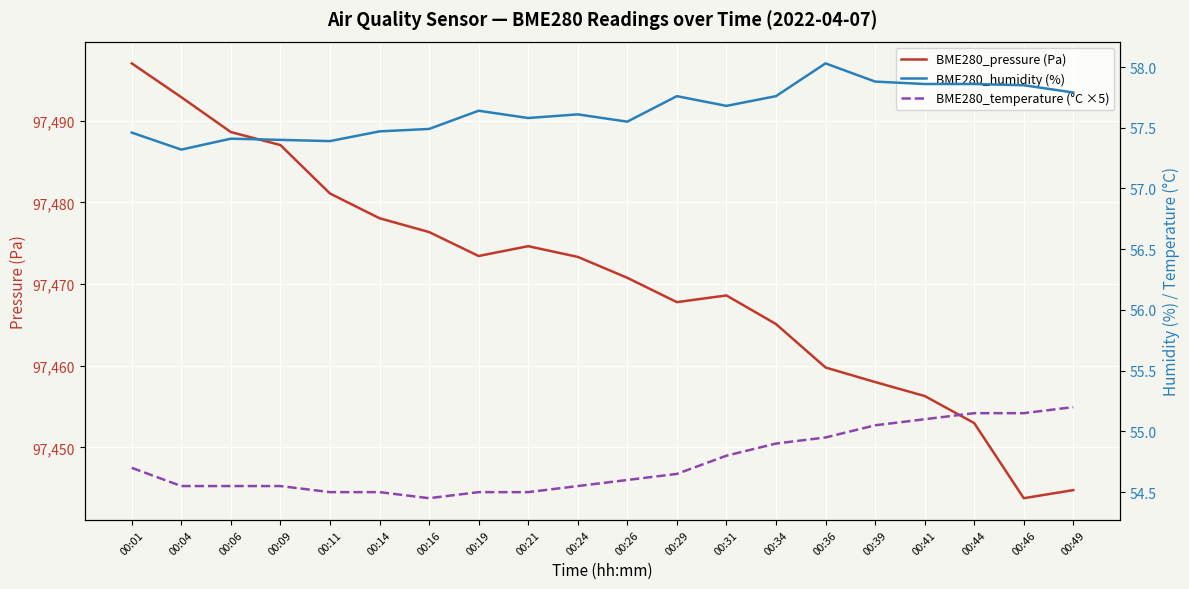

What is the difference between the BME280_pressure (Pa) values at 00:49 and 00:11?

36.3